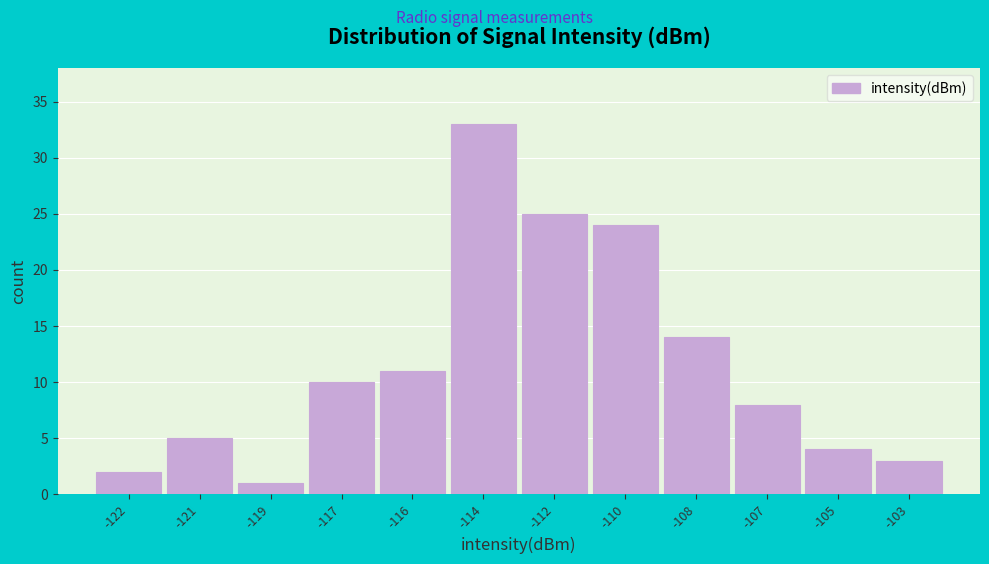

Reading left to right, extract all data points from this chart.

-122=2	-121=5	-119=1	-117=10	-116=11	-114=33	-112=25	-110=24	-108=14	-107=8	-105=4	-103=3